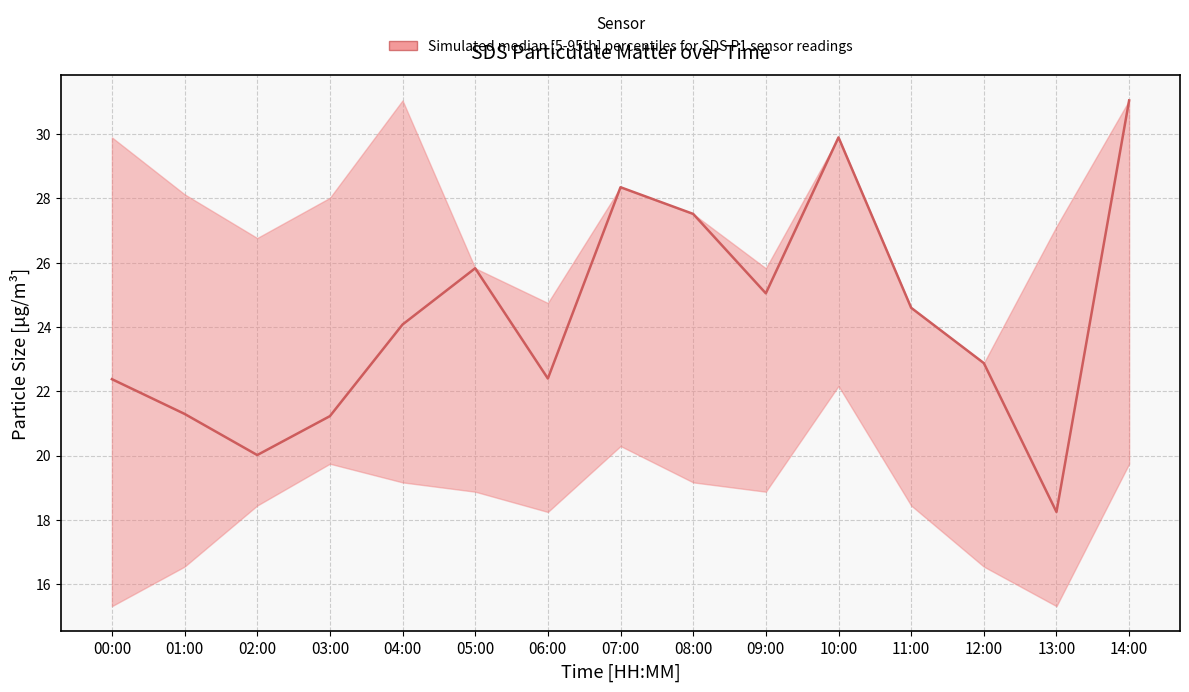

True or false: there are more than 1 points higher than both neighbors.

True